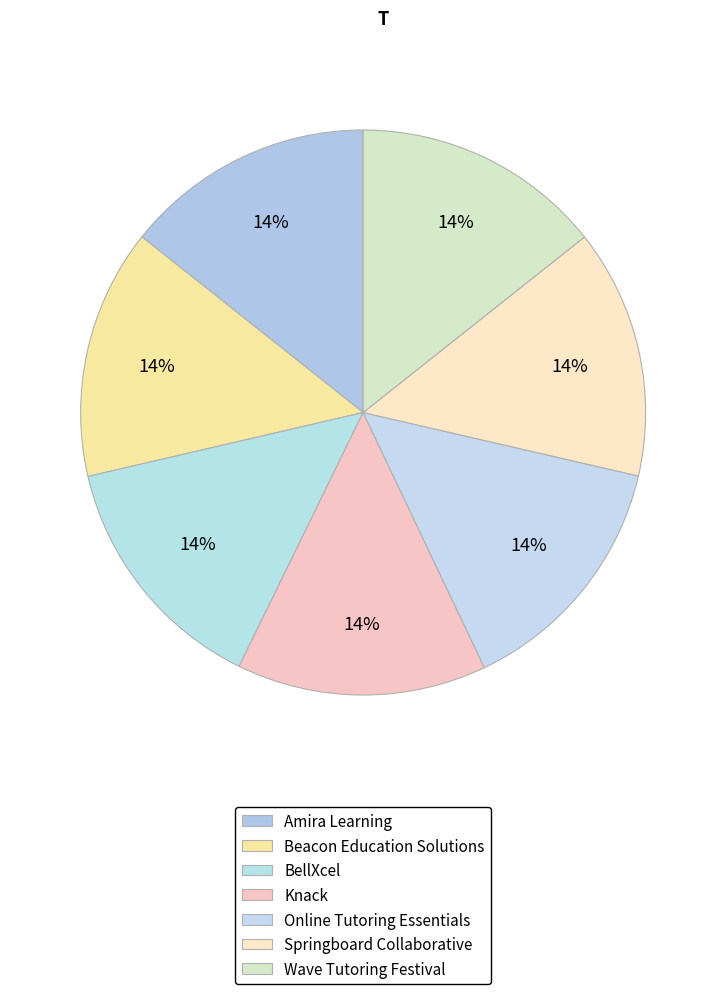

How many slices are in this pie chart?

7